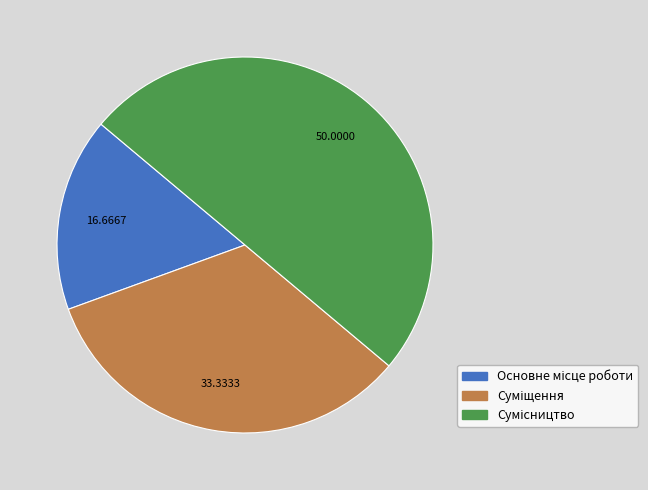

What percentage is the Сумісництво slice, to the nearest percent?

50%